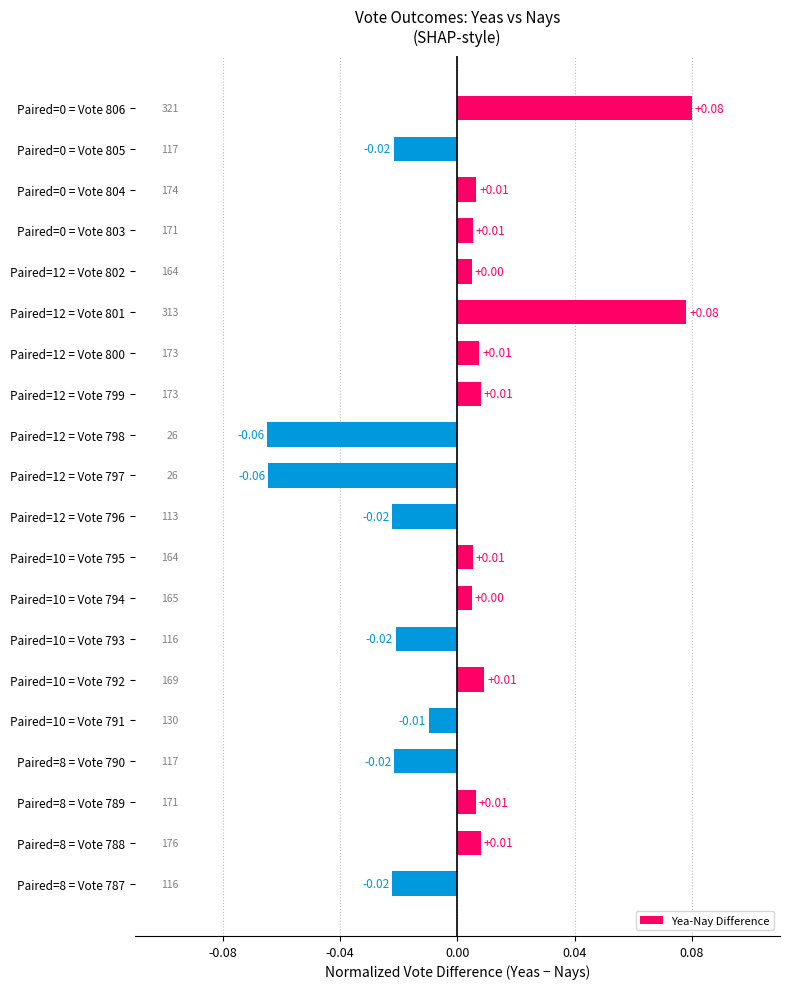

Between Paired=12 = Vote 800 and Paired=10 = Vote 791, which is larger?

Paired=12 = Vote 800